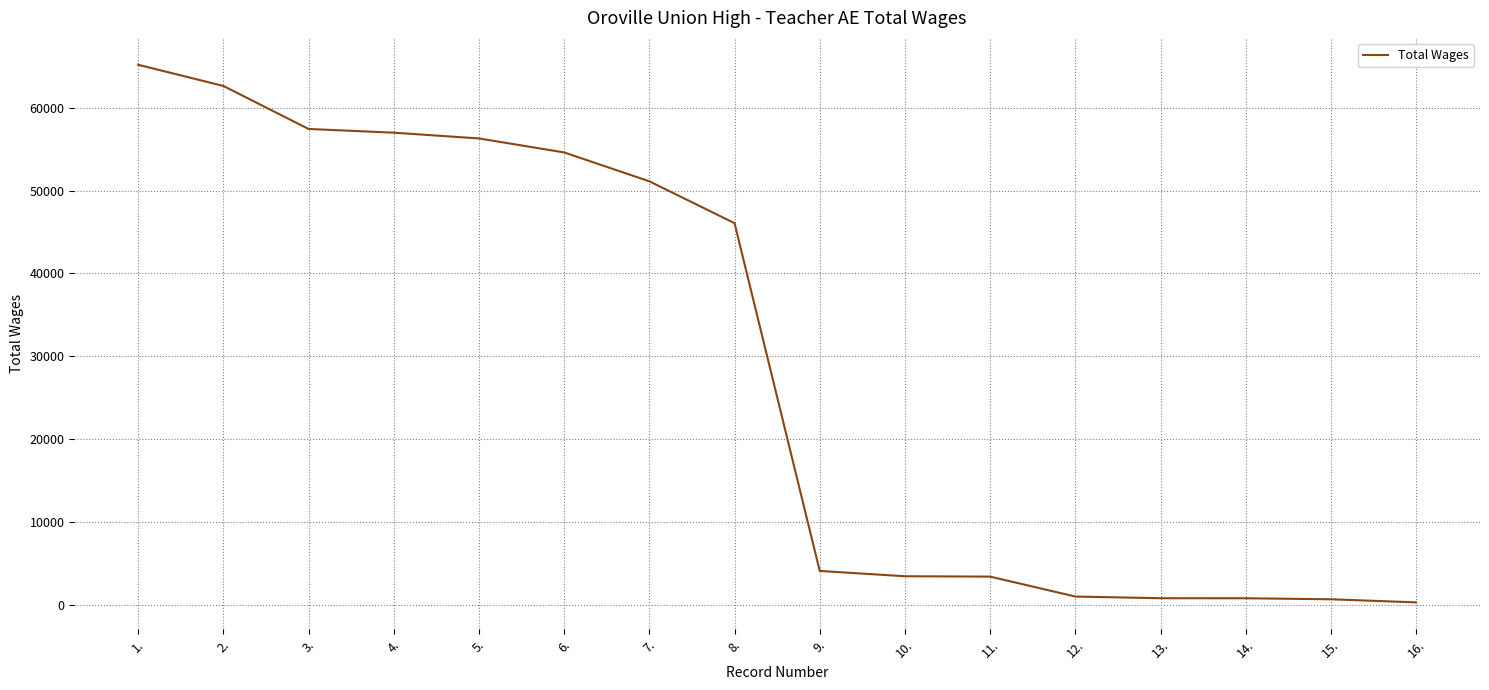

Does the chart have visible grid lines?

Yes